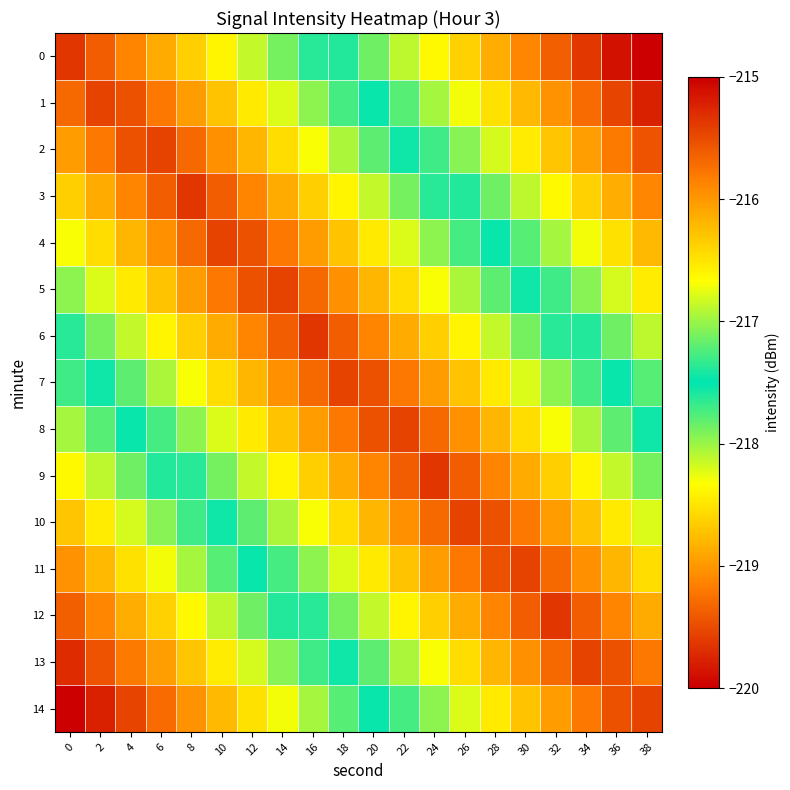

At 20, list the series in order from smallest to largest.

row_7, row_8, row_6, row_9, row_5, row_10, row_4, row_11, row_3, row_12, row_2, row_13, row_1, row_14, row_0